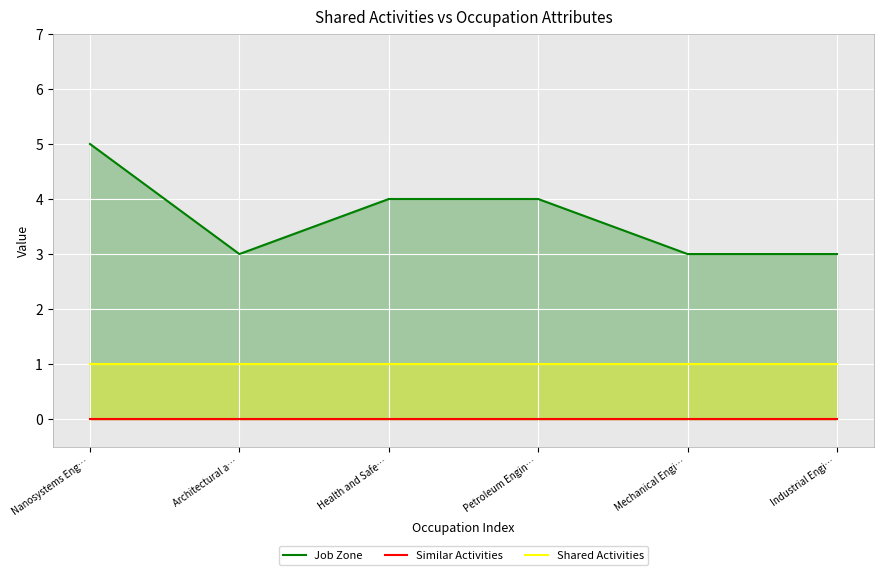

Which series has the largest range (max minus min)?

Job Zone